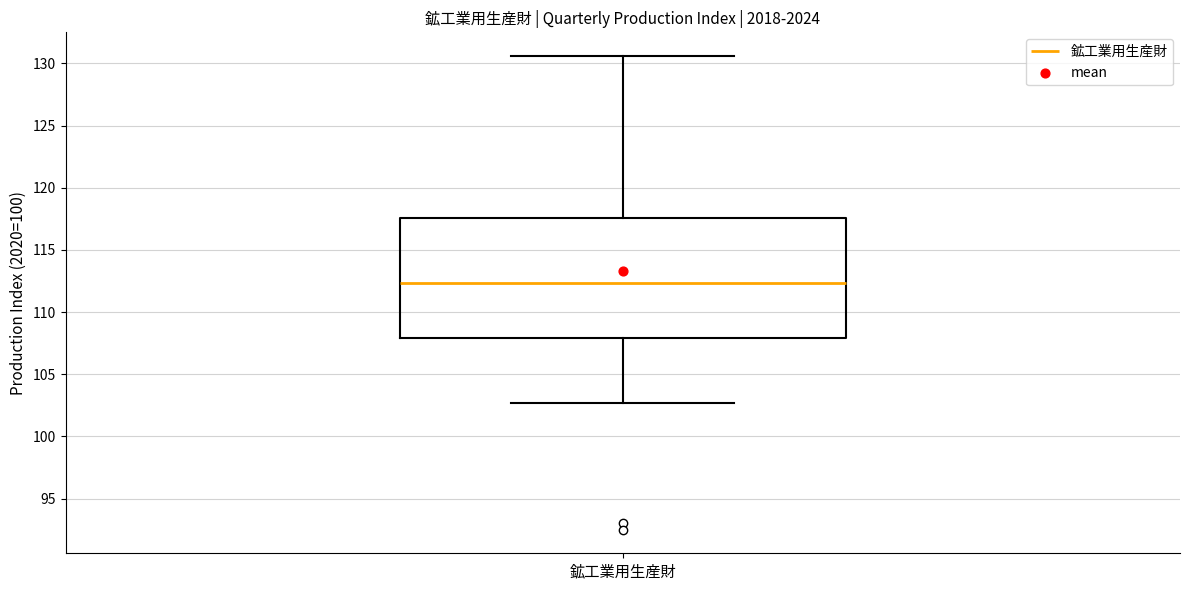

Transcribe this box plot: give where the median line is, the range the box spans, and where the two whiskers end, as read against the y-axis. The values are not printed on the chart, so give them approximately, as read against the axis.

median 112.5, box 108.0 to 117.5, whiskers 102.5 to 130.5